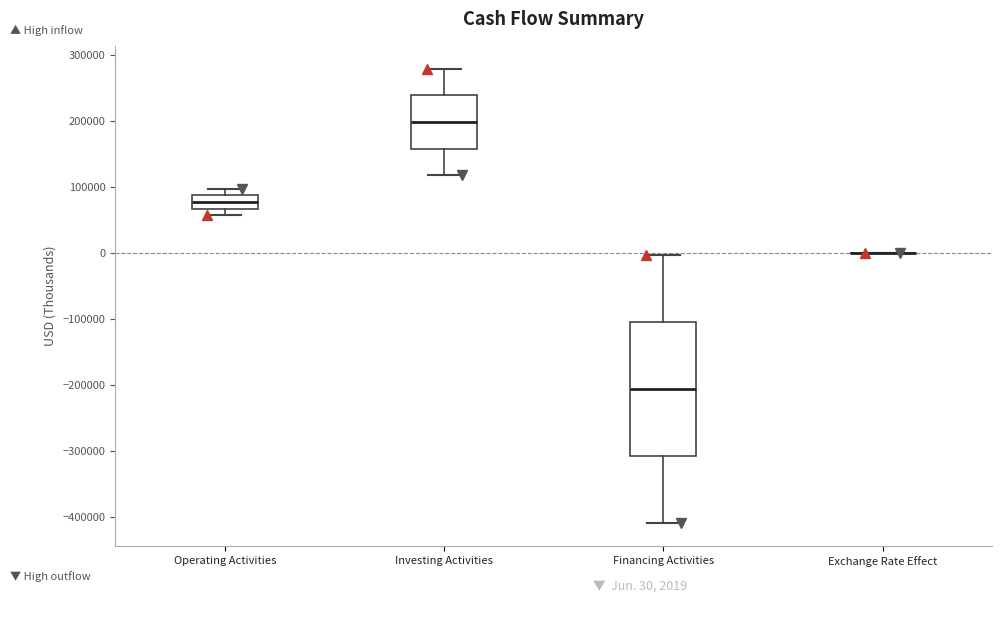

Which box is the tallest, from its lower edge to its upper edge?

Financing Activities